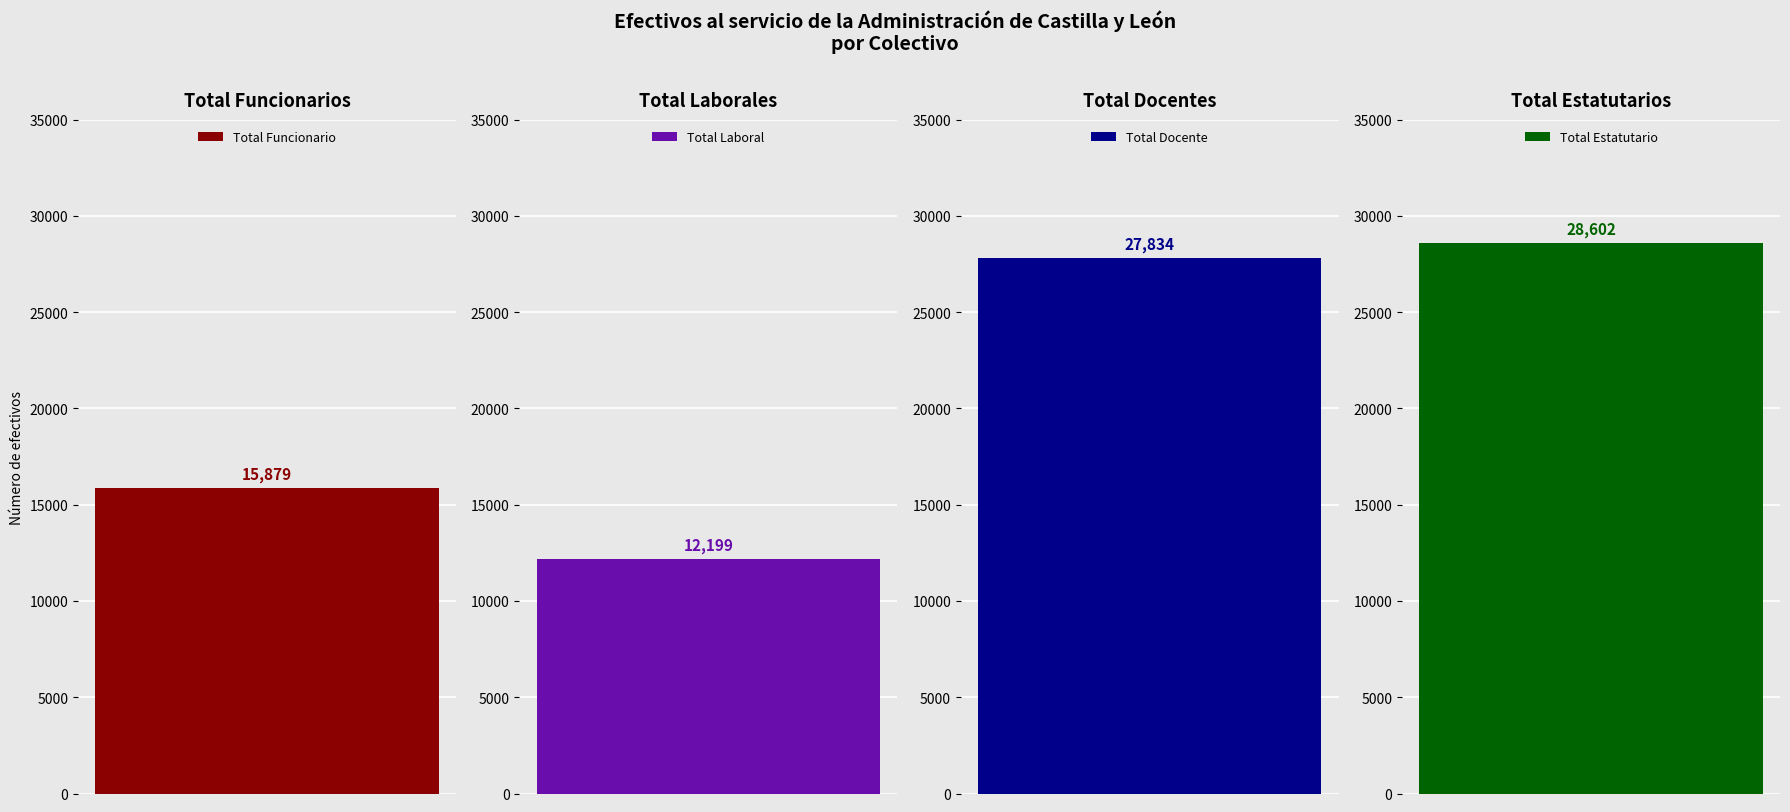

Rank the categories by value from highest to lowest.

Total Estatutario, Total Docente, Total Funcionario, Total Laboral